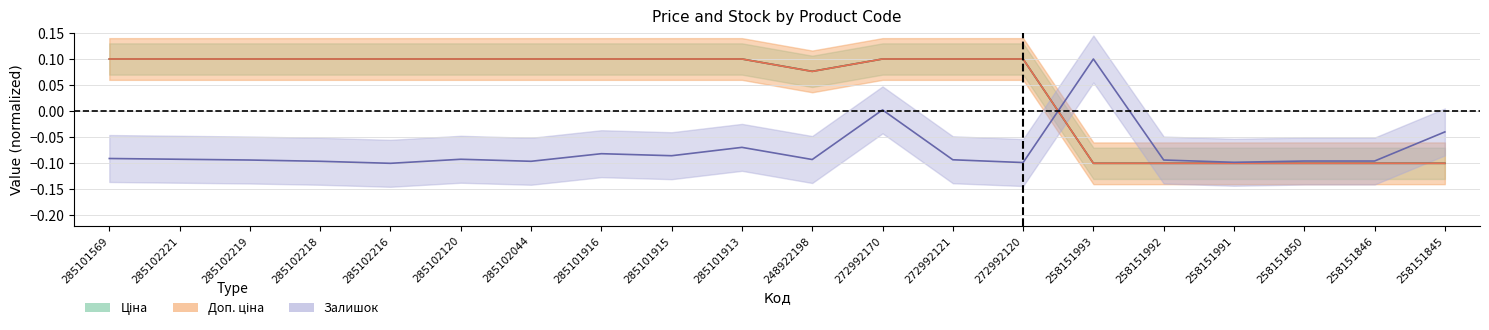

What position from the left is 285102219?

3